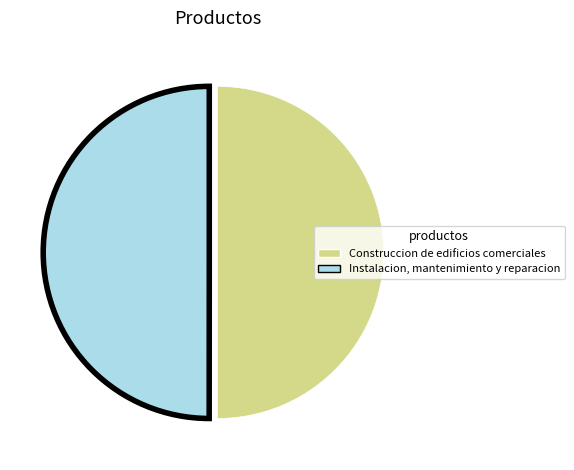

Is the sum of Instalacion, mantenimiento y reparacion and Construccion de edificios comerciales greater than half?

Yes